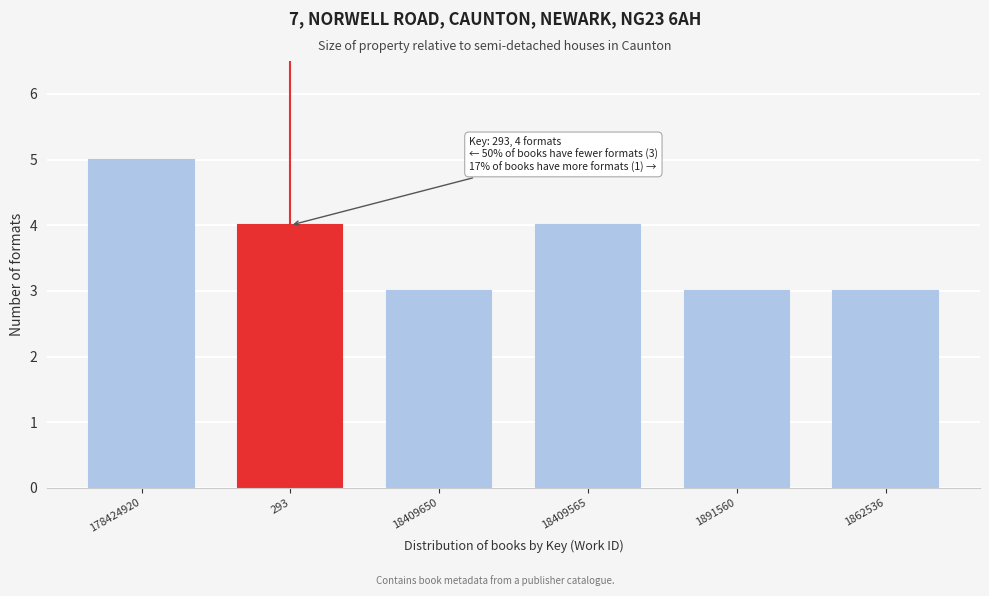

Reading right to left, what are all the values shown in this chart?

1862536=3	1891560=3	18409565=4	18409650=3	293=4	178424920=5